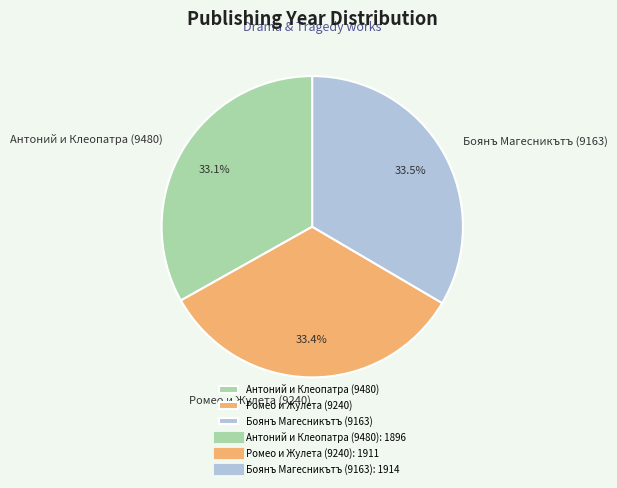

The Антоний и Клеопатра (9480) slice represents 21% of the pie. True or false?

False